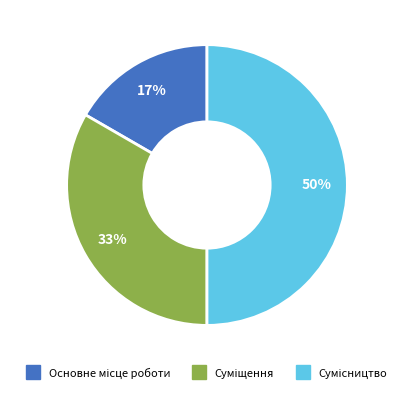

To the nearest percent, what is the difference between the largest and smallest slice percentages?

33%